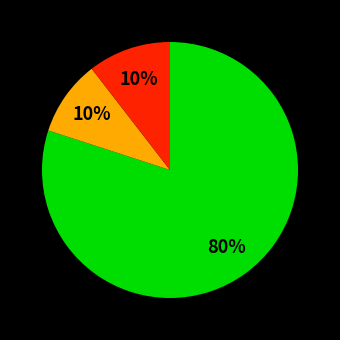

How many segments does this pie chart have?

3